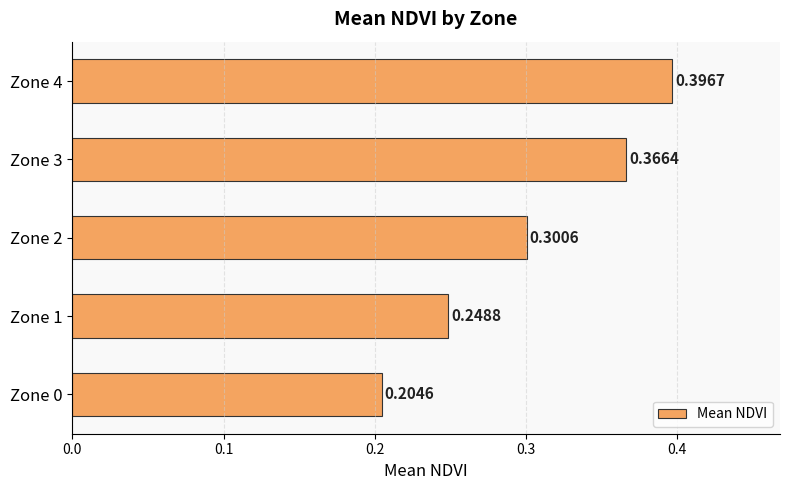

Are the bars horizontal?

Yes